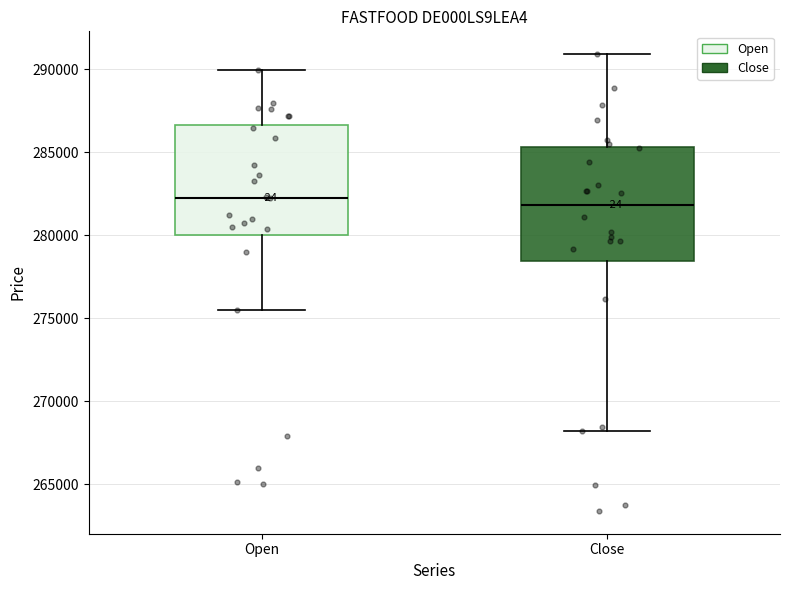

Reading left to right, read every box against the y-axis: the position of its median line, the range the box covers, and the ends of its whiskers. The values are not printed on the chart, so give them approximately, as read against the axis.

Open: median 282500, box 280000 to 286500, whiskers 275500 to 290000
Close: median 282000, box 278500 to 285500, whiskers 268000 to 291000